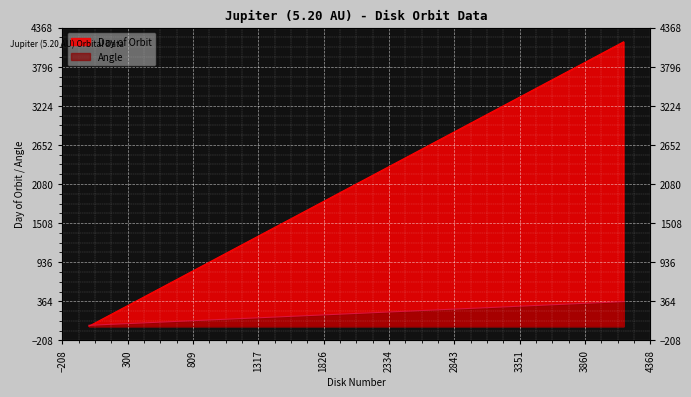

True or false: Day of Orbit has more than 1 interior local peaks.

False